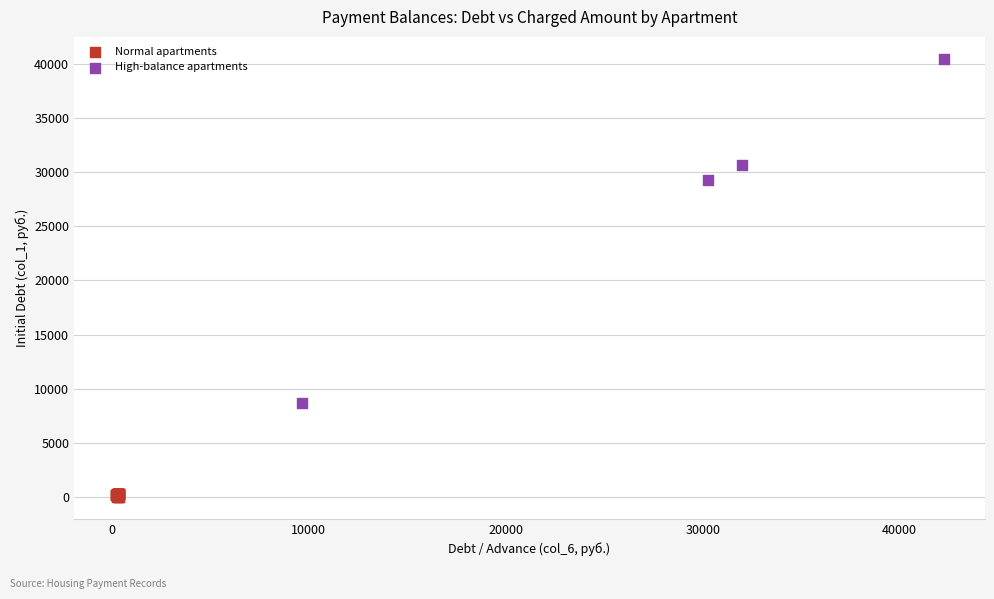

Which series has the largest Y range (max minus min)?

High-balance apartments